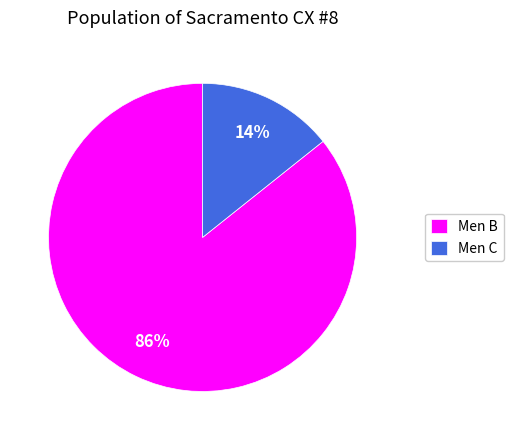

Combined, do Men C and Men B account for over 50%?

Yes